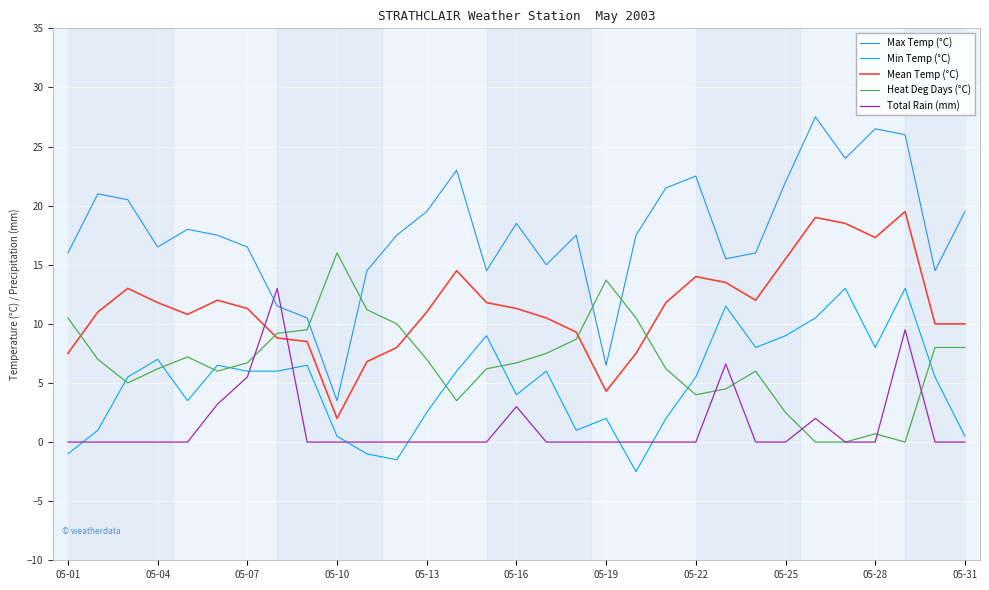

Which series has the largest total across all categories?

Max Temp (°C)